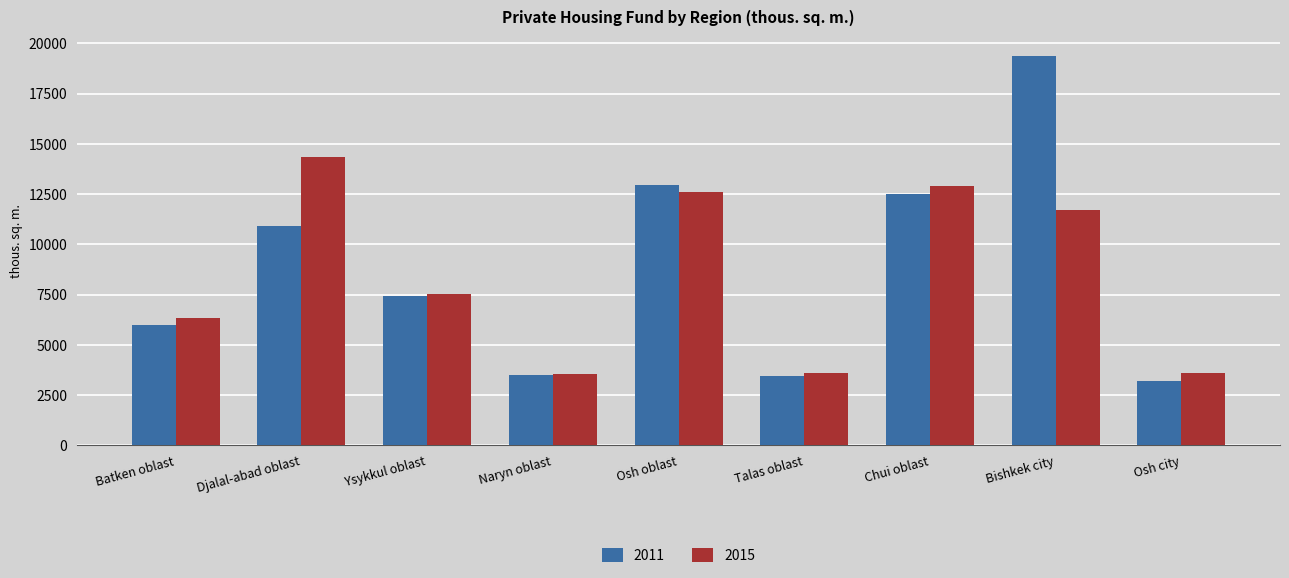

Is the value of 2015 at Ysykkul oblast greater than the value of 2011 at Batken oblast?

Yes